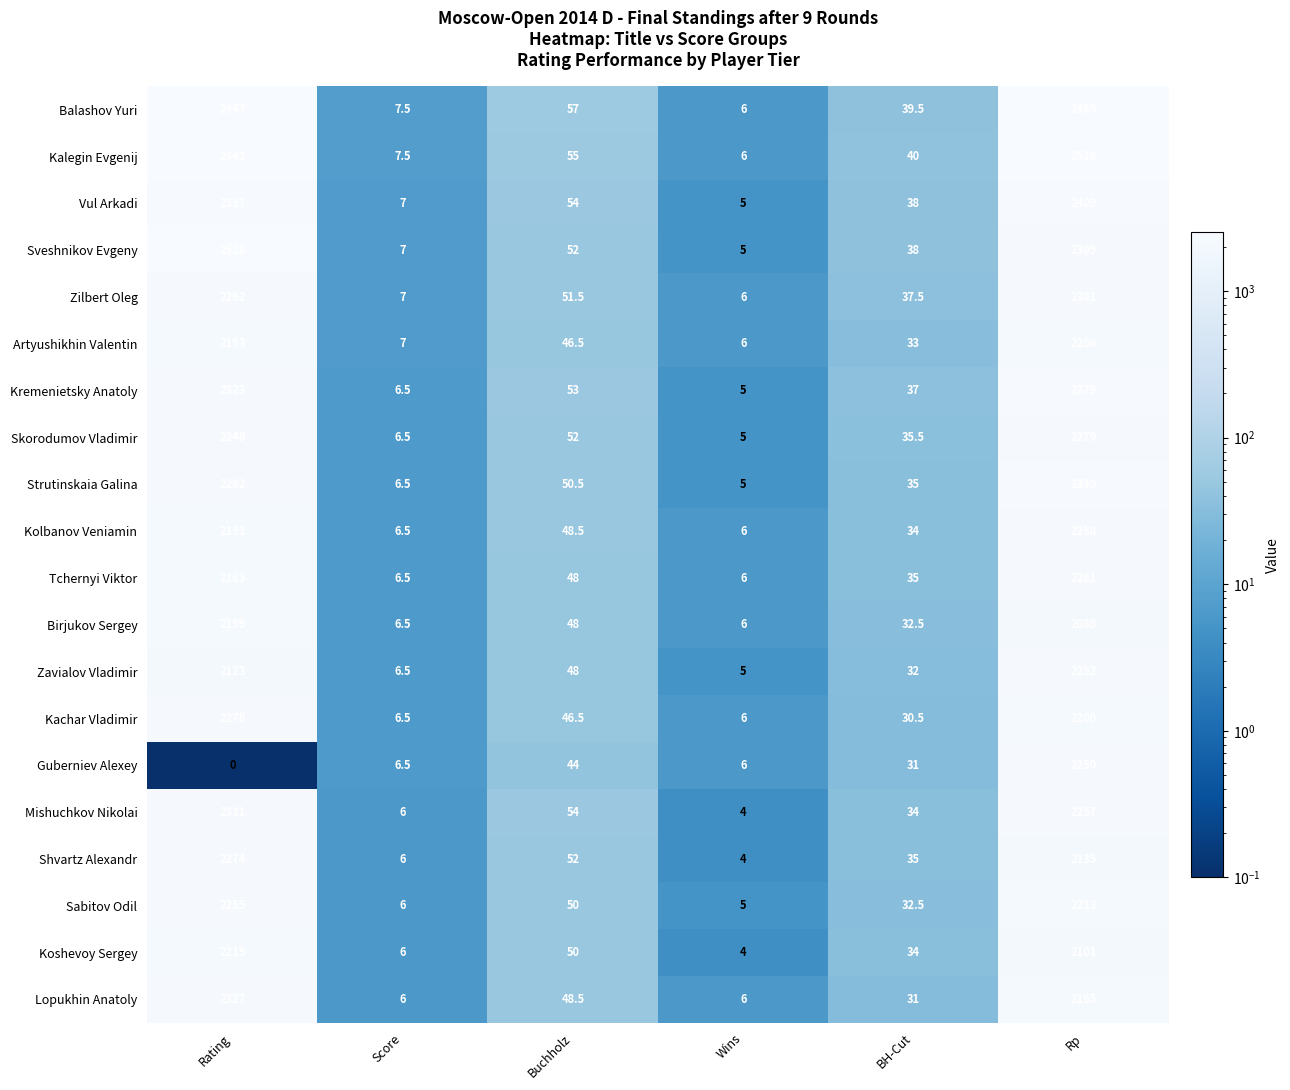

Between Rating and Buchholz, which series saw the biggest shift?

Sveshnikov Evgeny